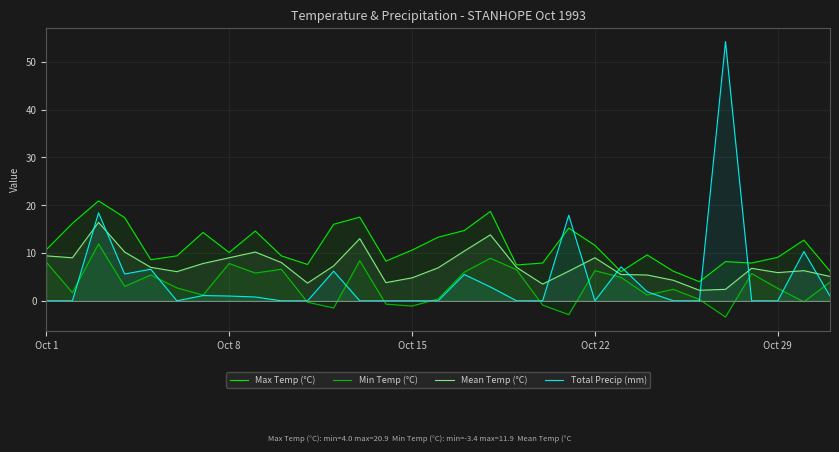

How many negative values does the Min Temp (°C) series have?

8